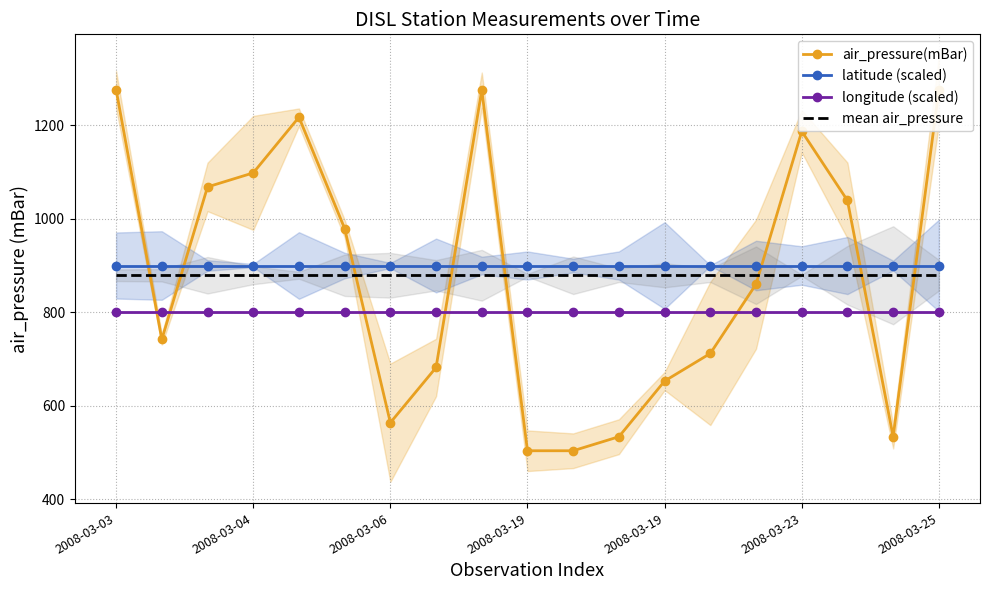

What is the sum of the latitude (scaled) values at 18 and 13?

1800.0